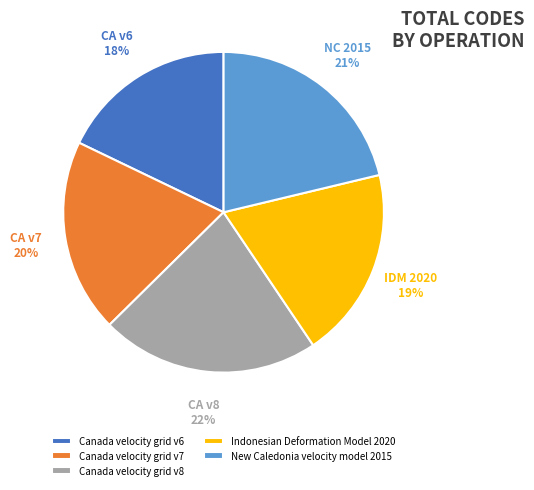

Count the number of slices in the pie.

5